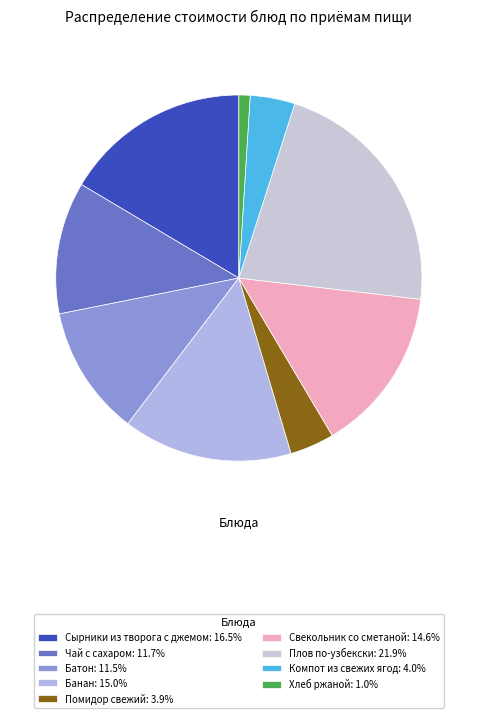

Approximately how many times larger is the value at Свекольник со сметаной compared to Чай с сахаром?

1.3